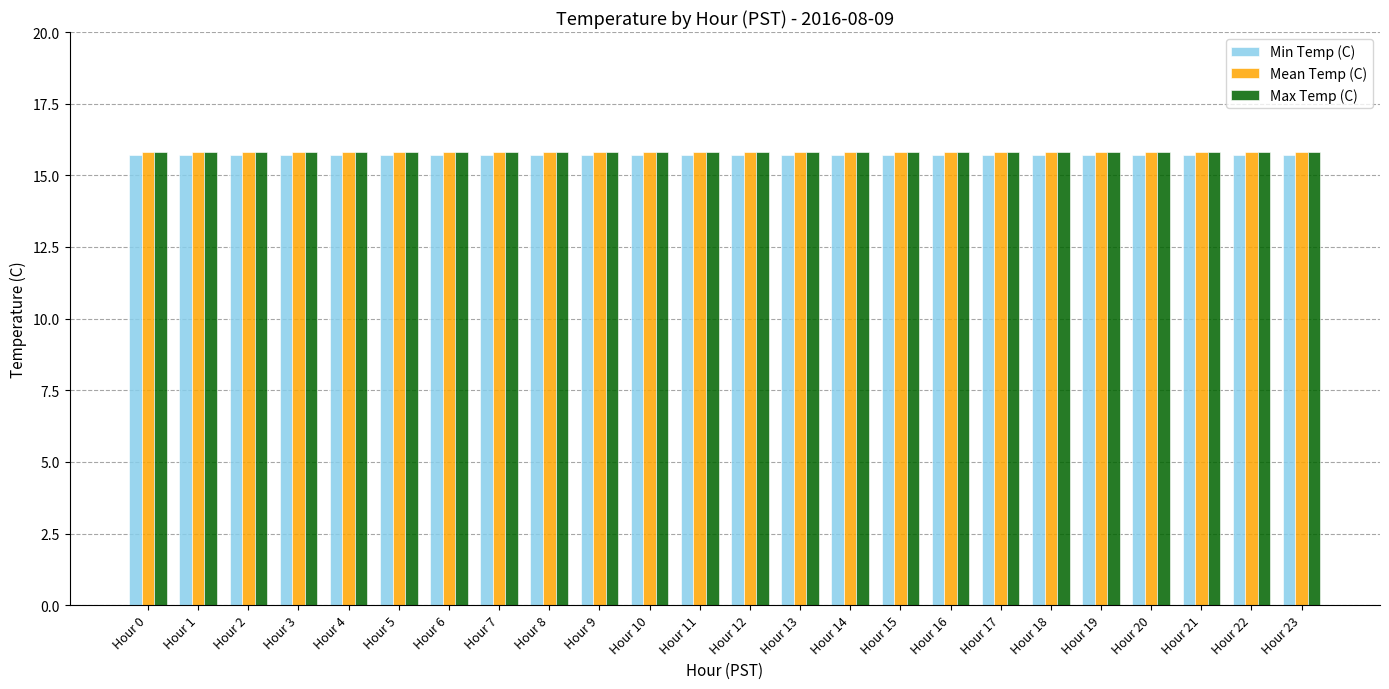

What is the sum of the Max Temp (C) values at Hour 11 and Hour 16?

31.6